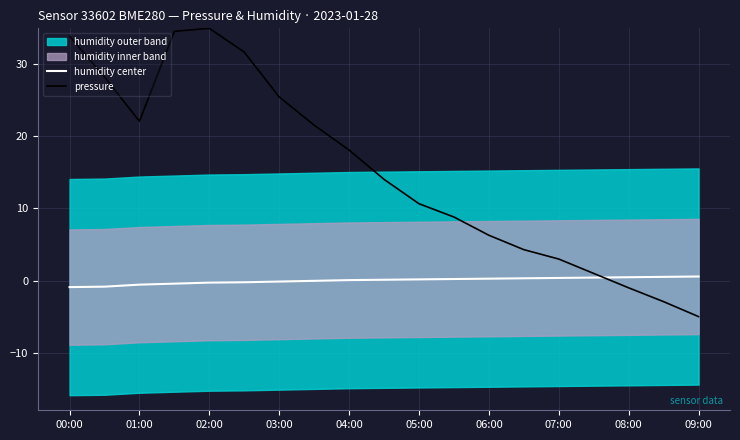

How many lines are shown in the chart?

2